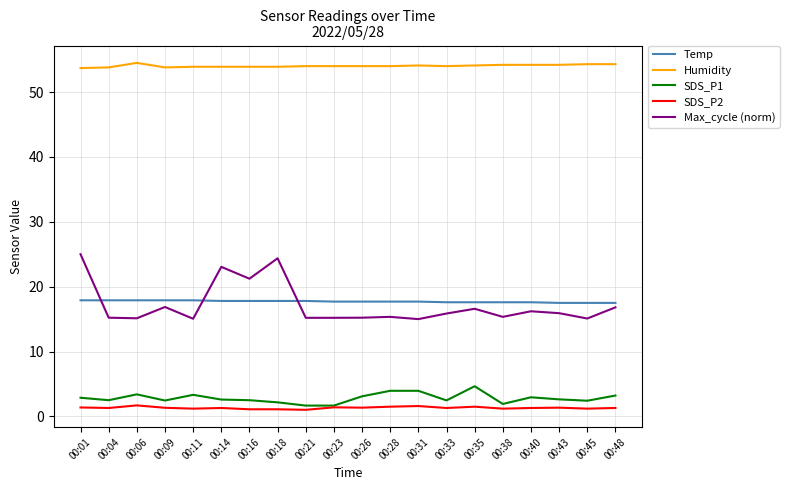

The value of Temp at 00:04 is 17.9. True or false?

True